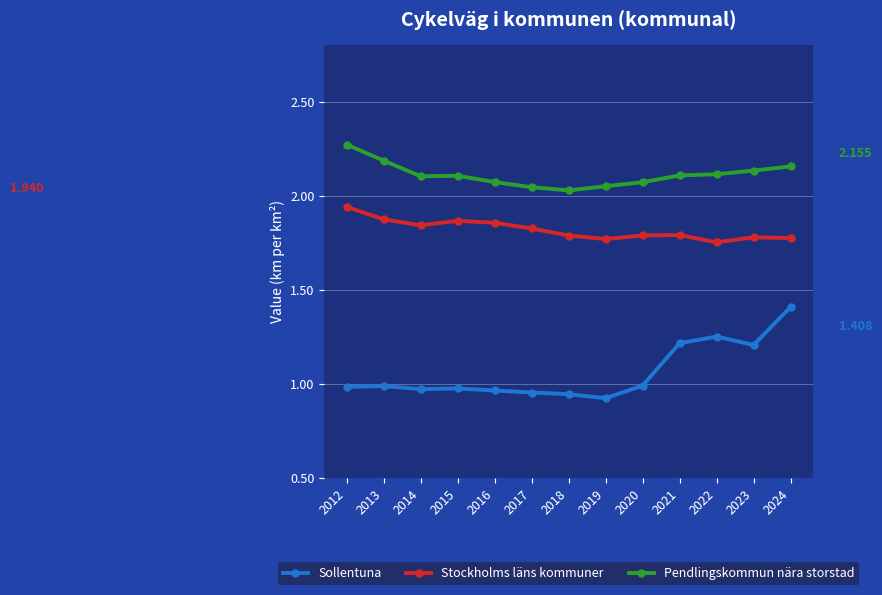

What is the total value across all series at 2012?

5.2